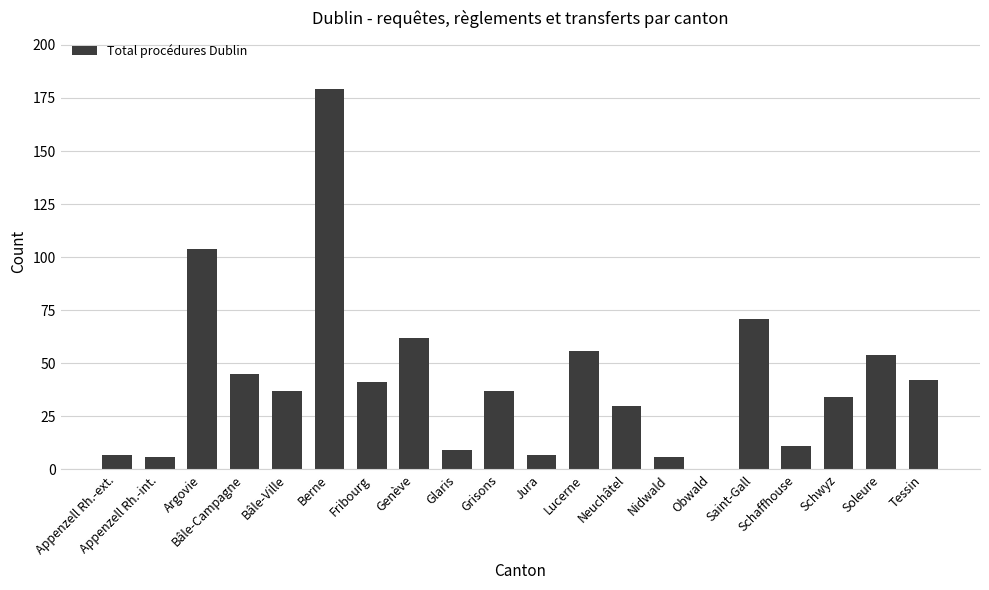

Reading left to right, extract all data points from this chart.

7	6	104	45	37	179	41	62	9	37	7	56	30	6	0	71	11	34	54	42